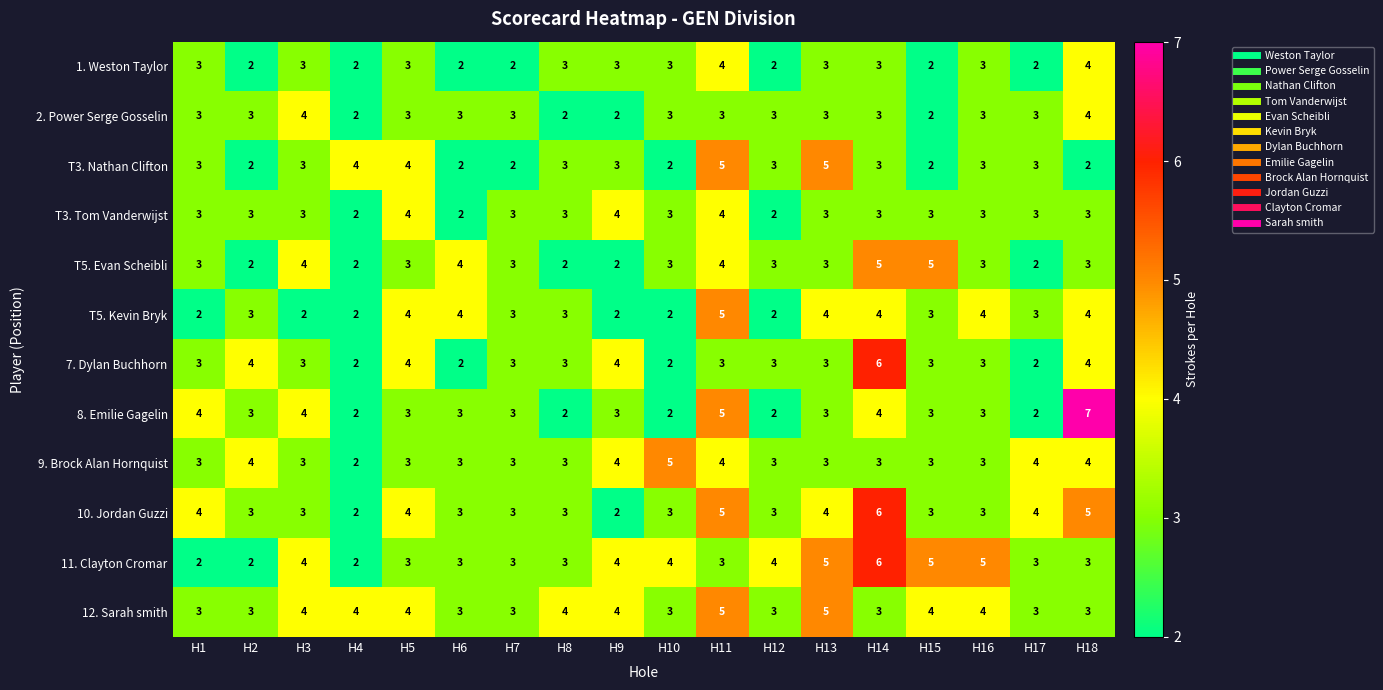

Which series has the widest spread of values?

8. Emilie Gagelin